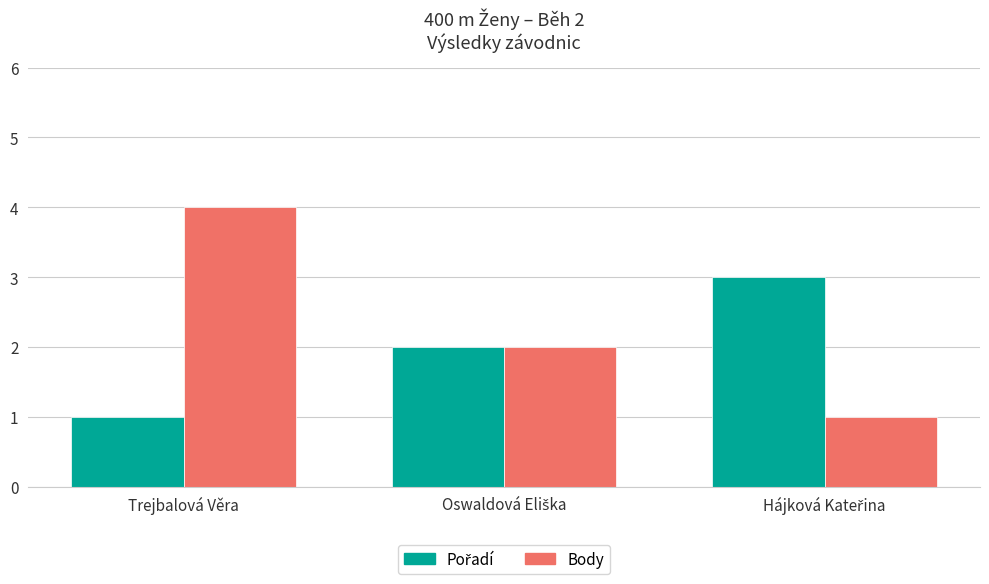

What is the sum of all Body values?

7